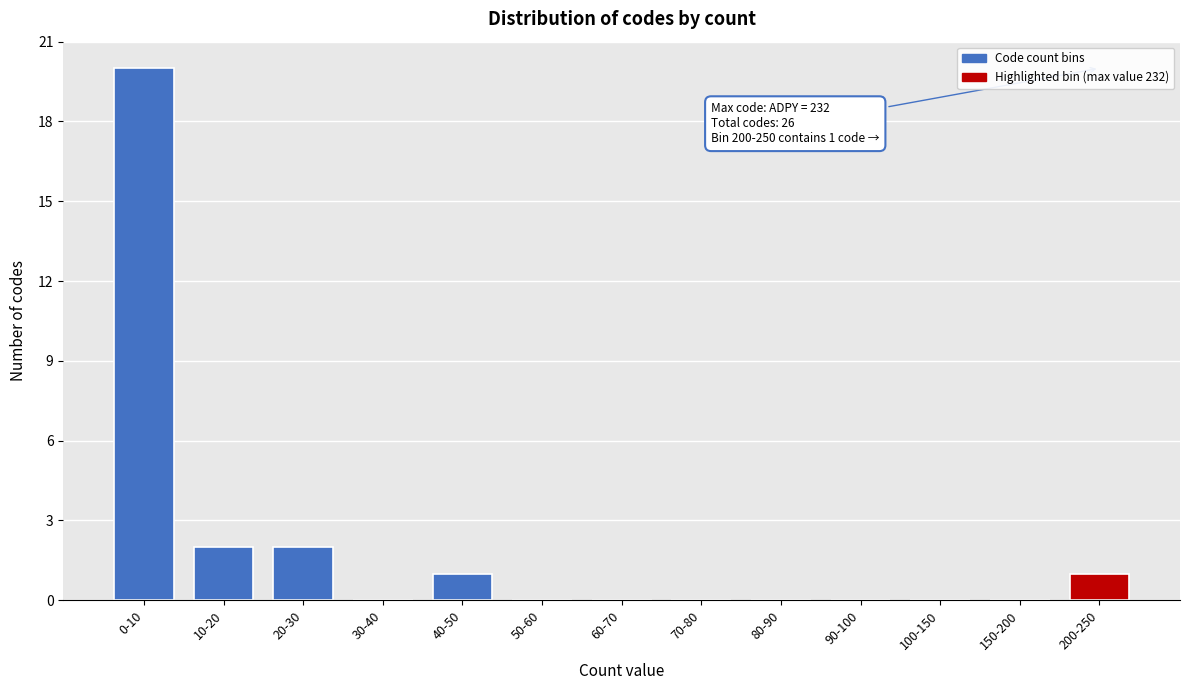

Reading left to right, list all the values displayed in this chart.

0-10=20	10-20=2	20-30=2	30-40=0	40-50=1	50-60=0	60-70=0	70-80=0	80-90=0	90-100=0	100-150=0	150-200=0	200-250=1